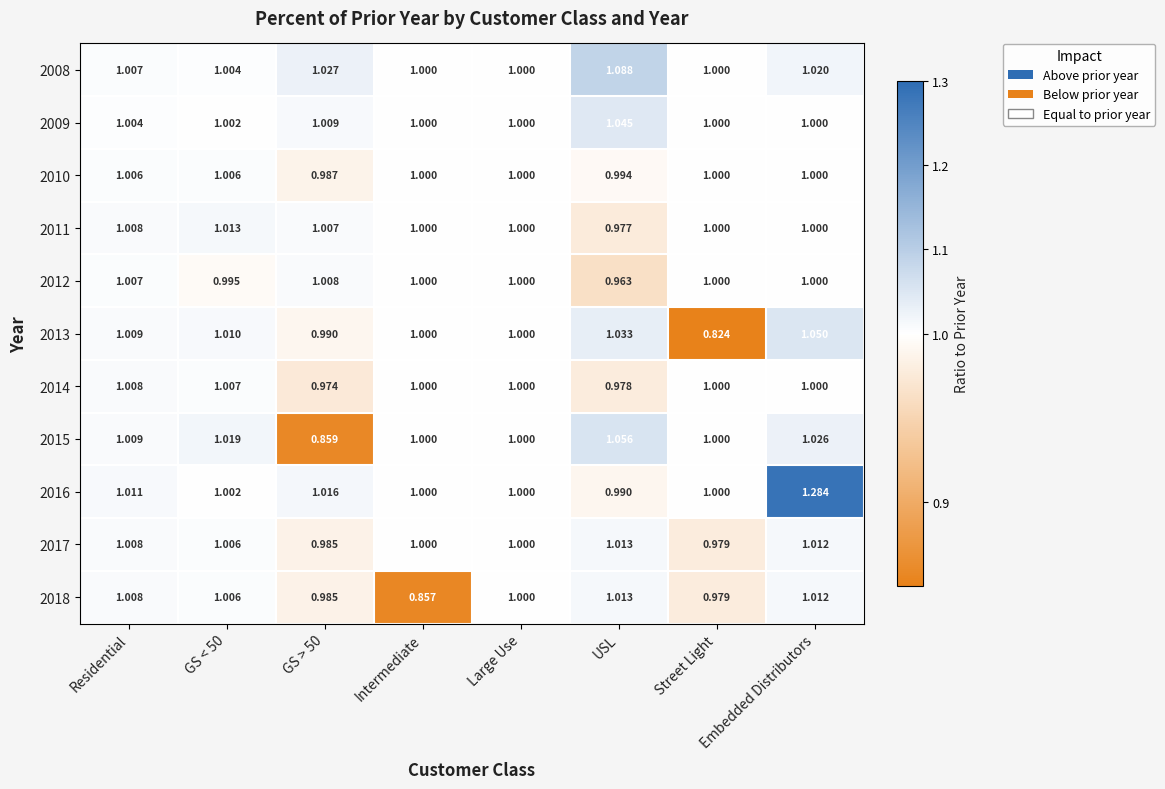

How many data points in 2009 are above 1?

4